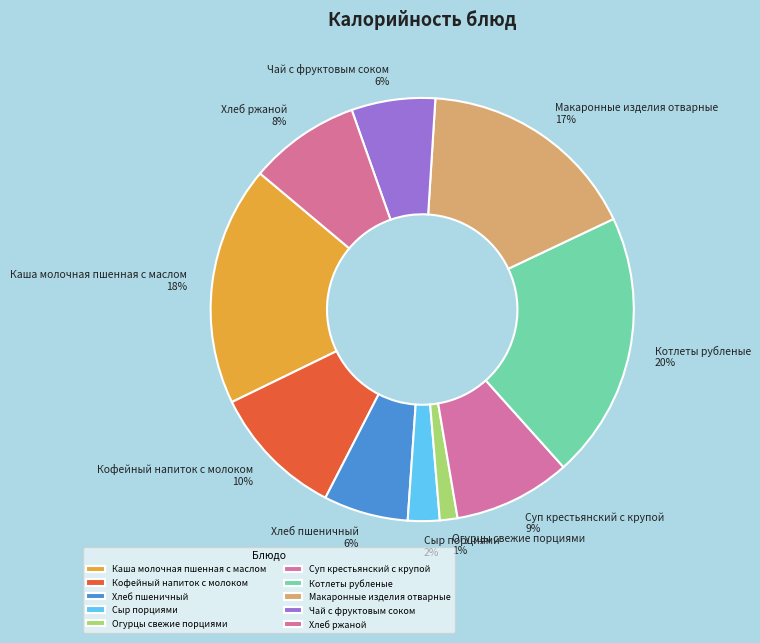

To the nearest percent, what portion does Хлеб пшеничный represent?

6%